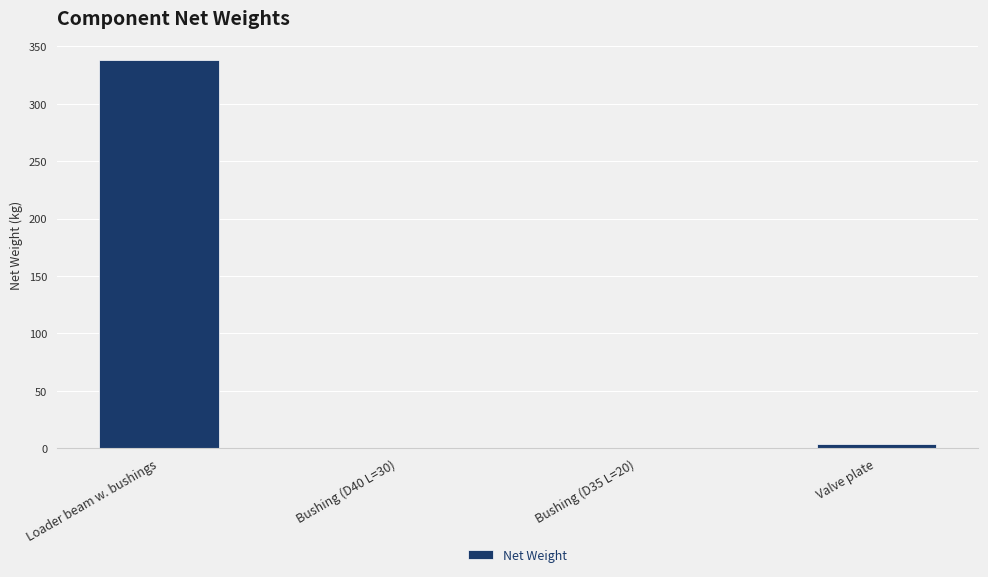

What is the sum of the values at Valve plate and Bushing (D40 L=30)?

3.9